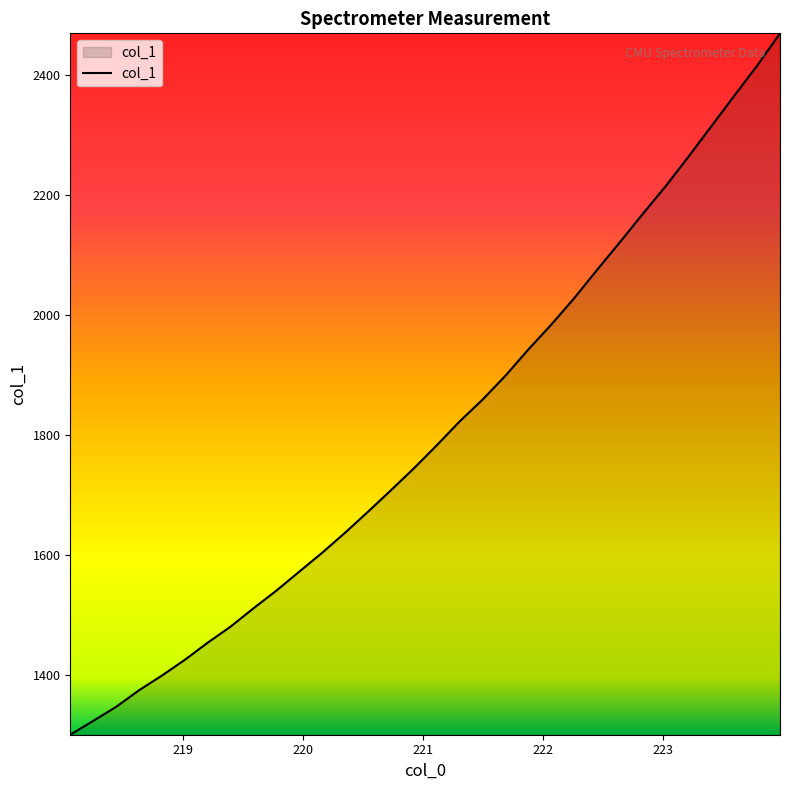

Count the number of values greater than 1783.

16